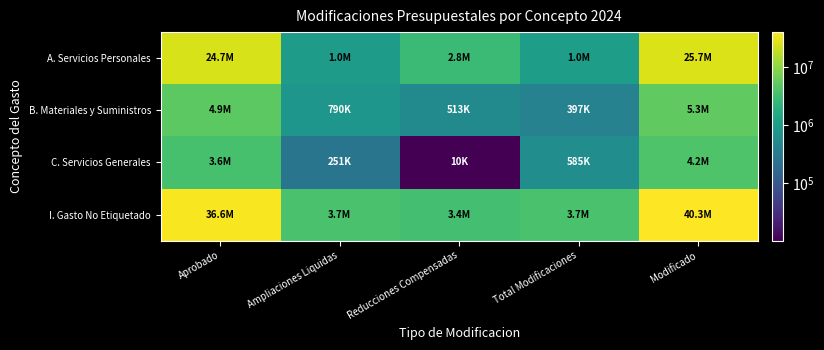

Which series changed the most between Ampliaciones Liquidas and Total Modificaciones?

B. Materiales y Suministros